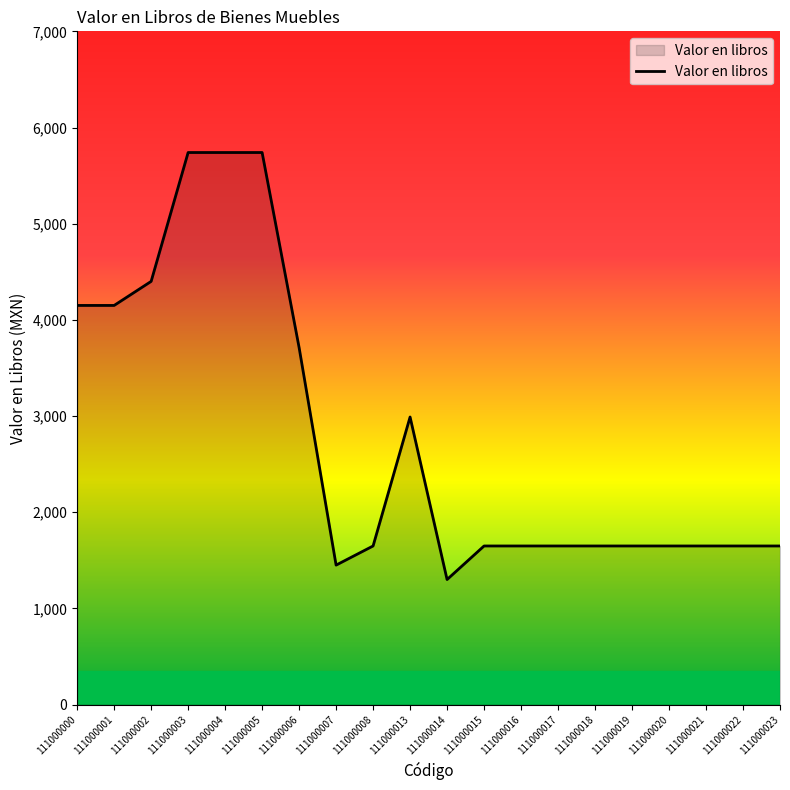

Which category has the lowest value across all series?

111000014